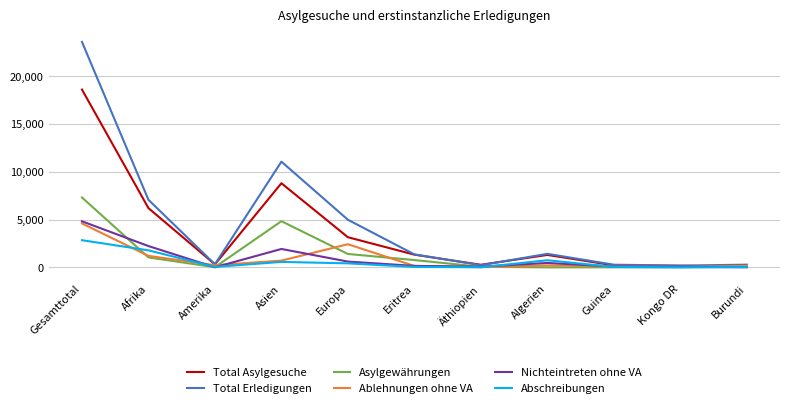

At which category is the sum across all series the highest?

Gesamttotal